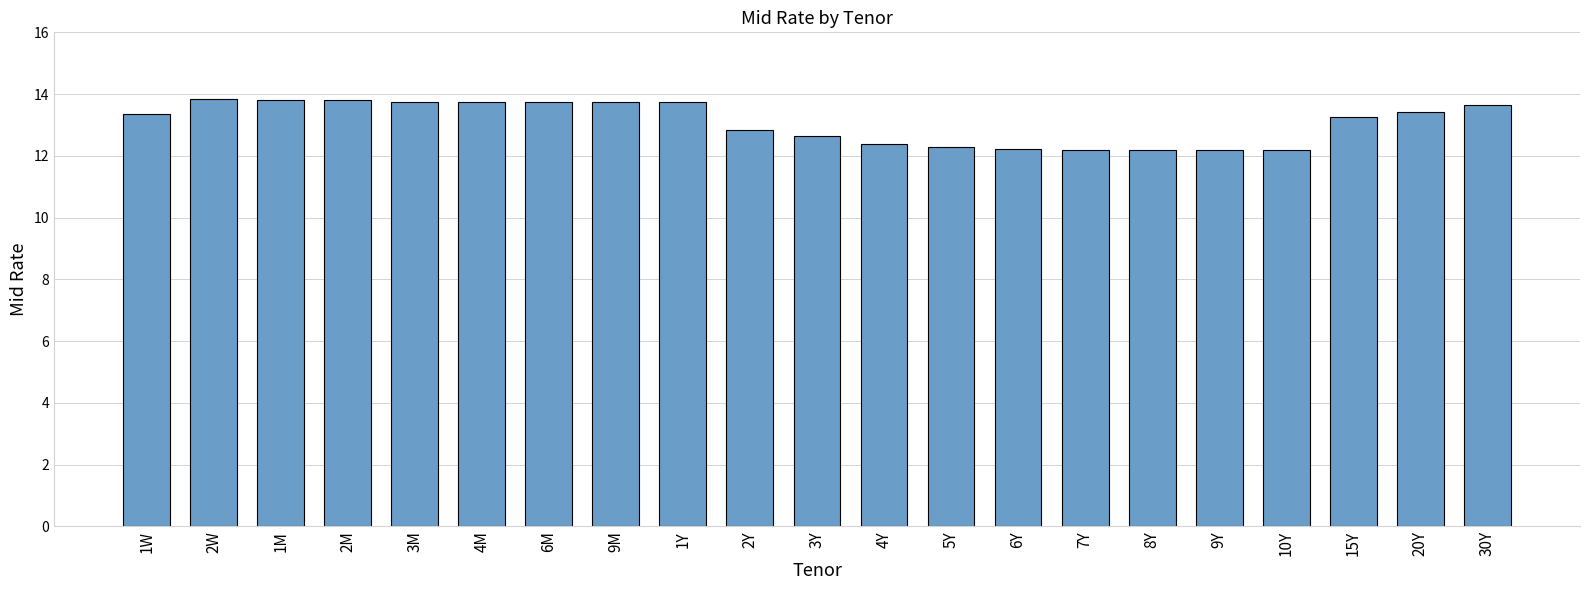

Does the chart contain any negative values?

No